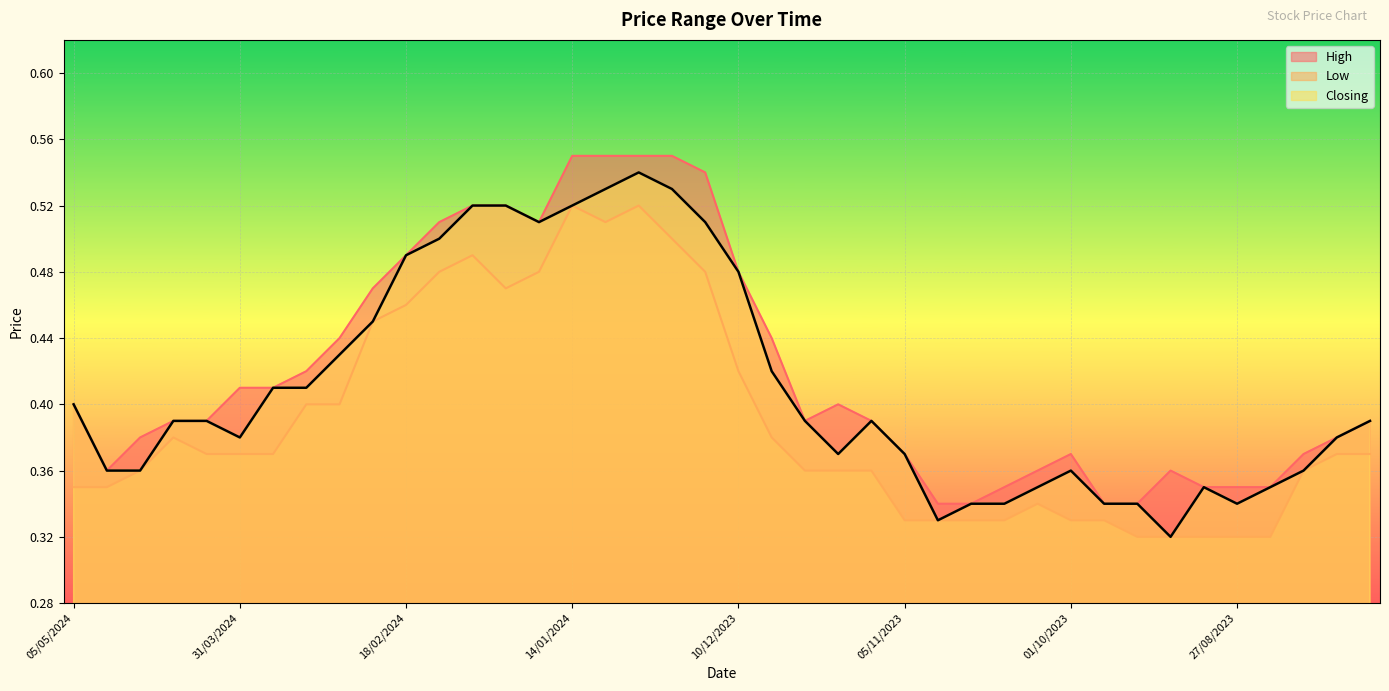

What is the maximum value shown in the chart?

0.6